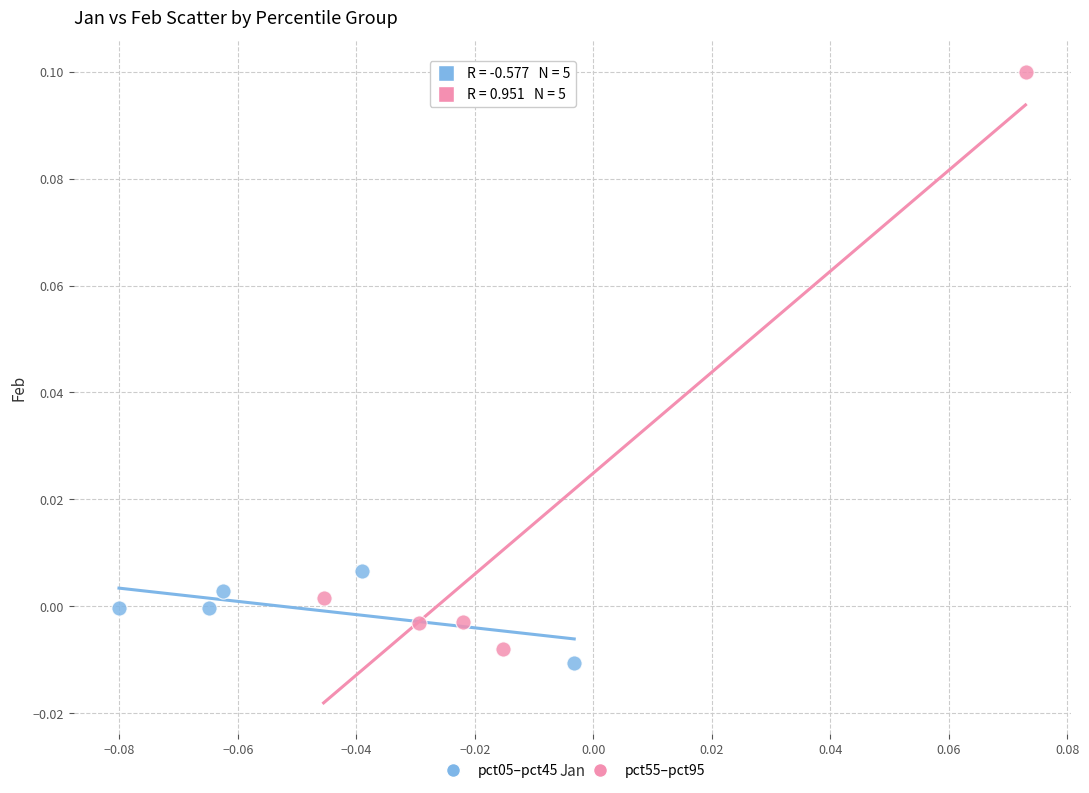

What are all the series names shown in the legend?

pct05–pct45, pct55–pct95